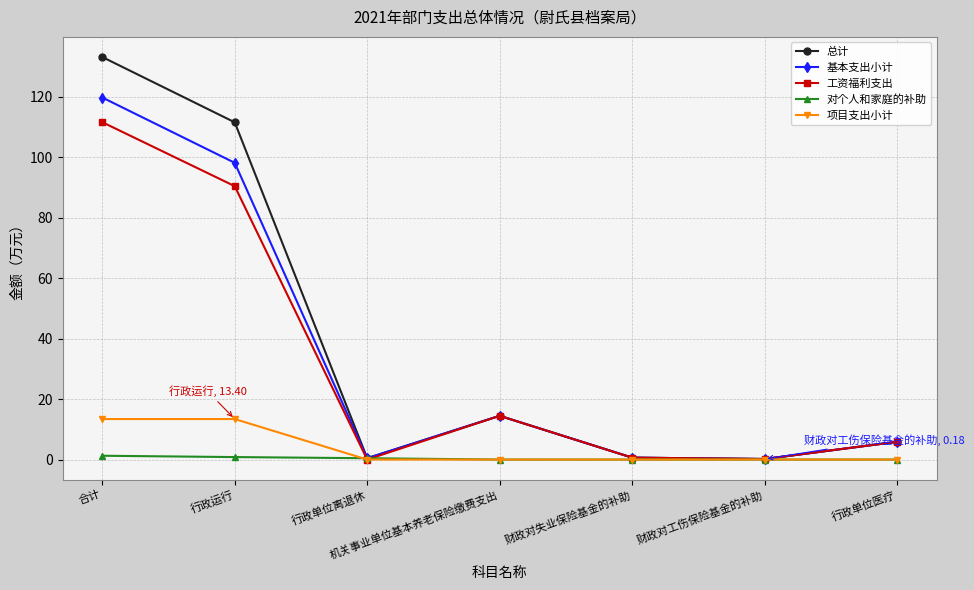

How many lines are shown in the chart?

5